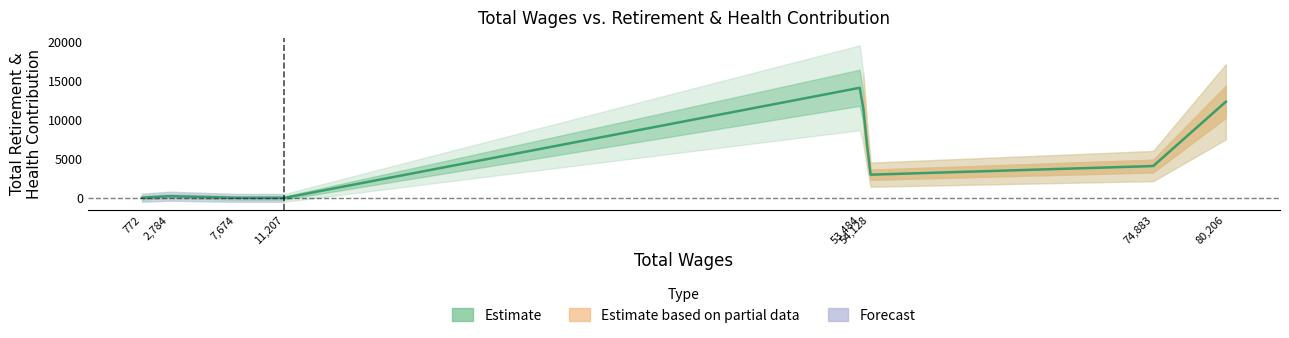

What value does the data have at 2784?

215